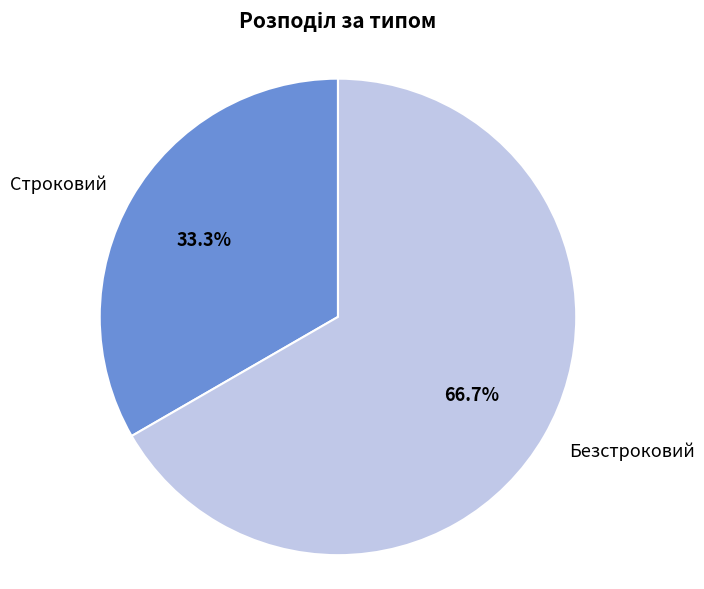

Which slice is the largest?

Безстроковий